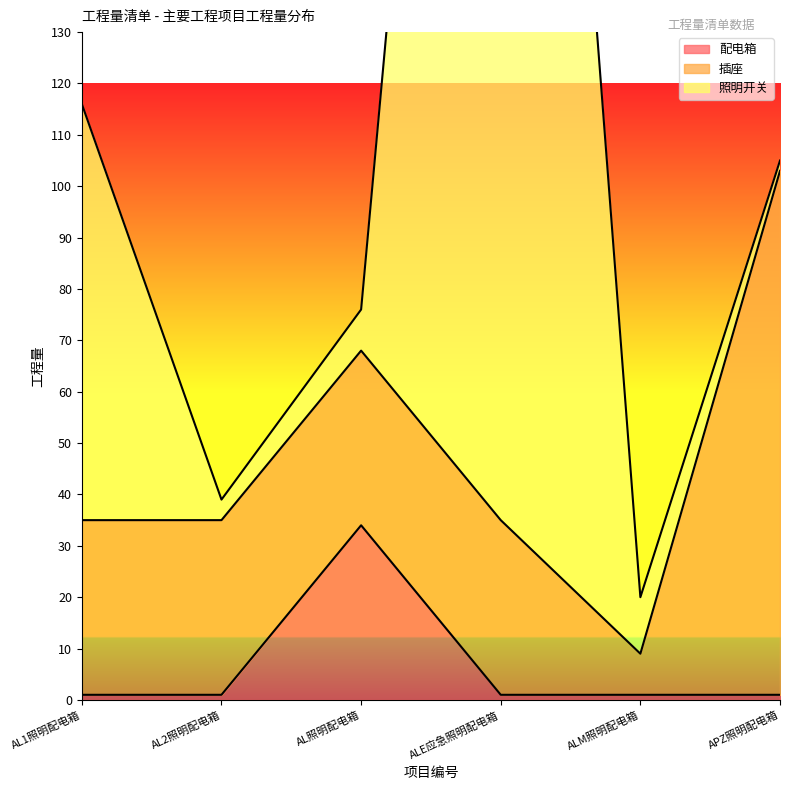

Is it true that 插座 equals 34 at AL照明配电箱?

True